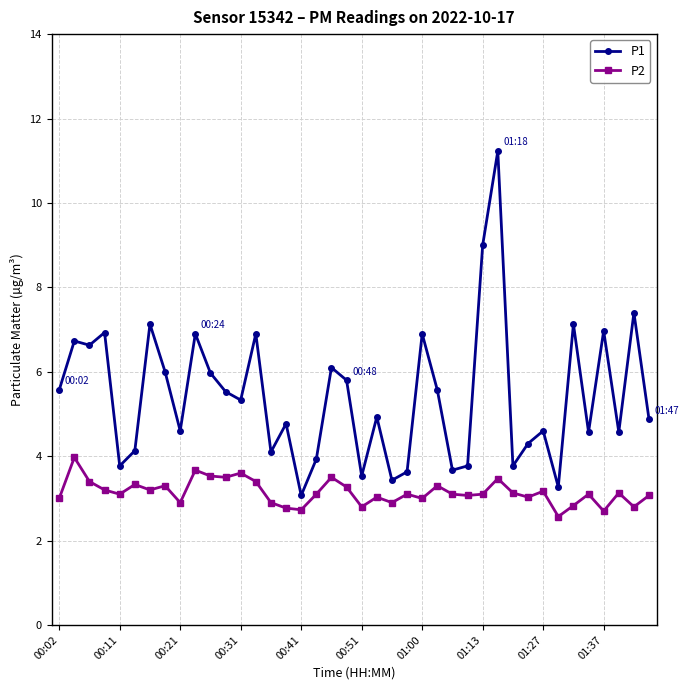

True or false: P2 and P1 cross at least once.

False